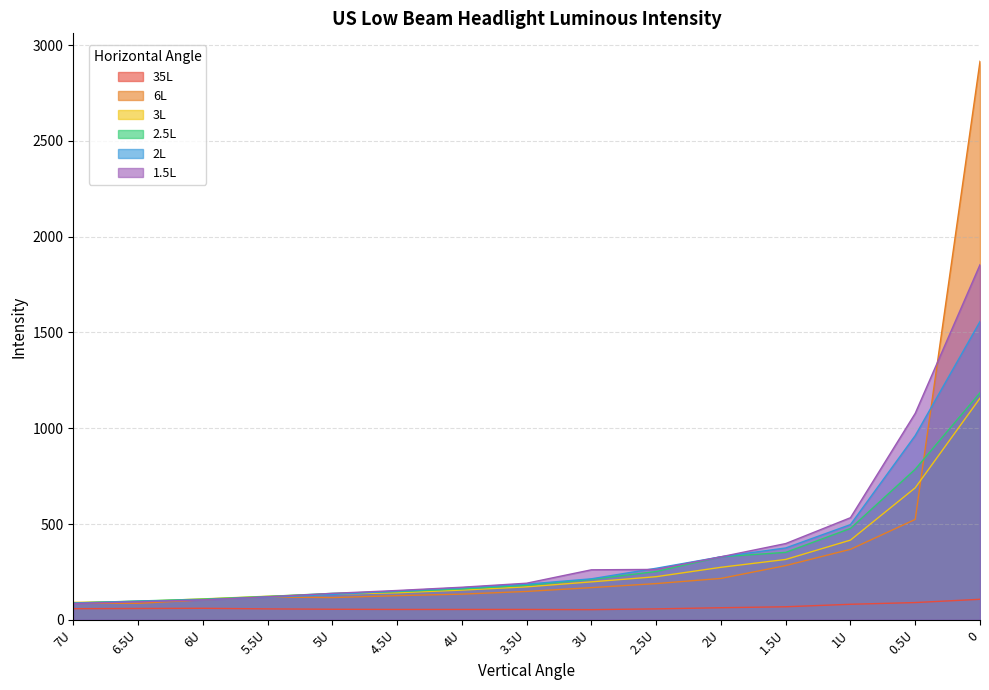

What are all the series names shown in the legend?

35L, 6L, 3L, 2.5L, 2L, 1.5L